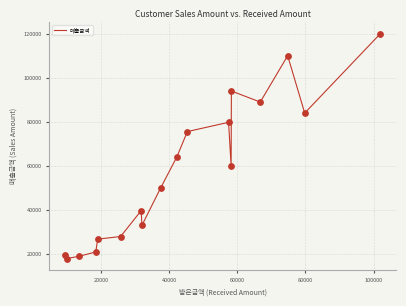

What is the smallest value displayed?

18000